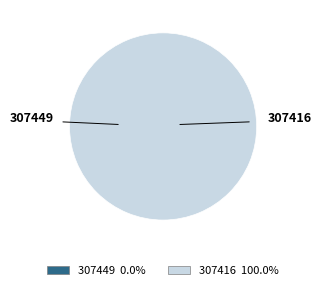

What is the smallest slice in the pie chart?

307449